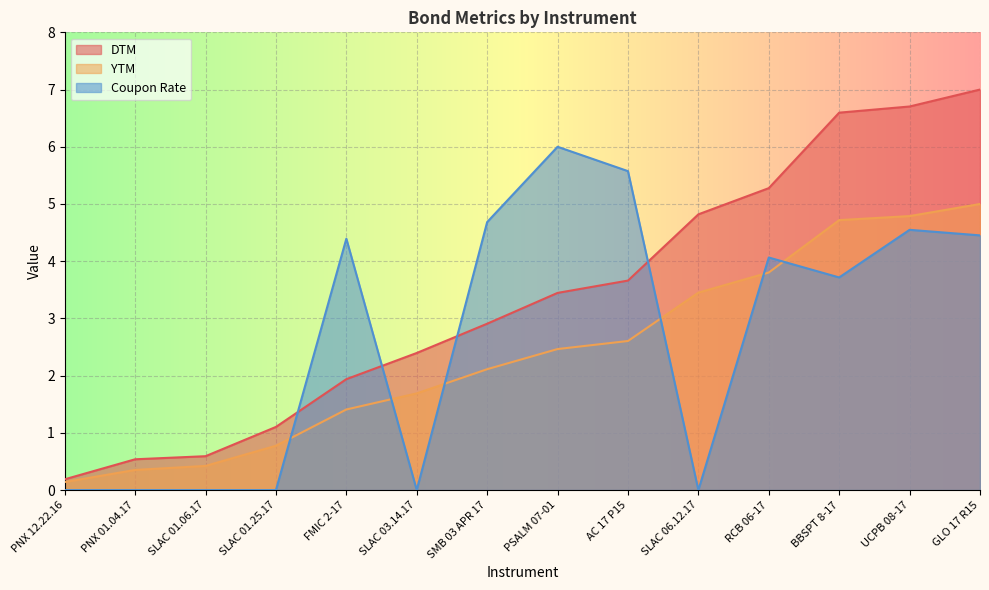

What is the minimum value for YTM?

0.1